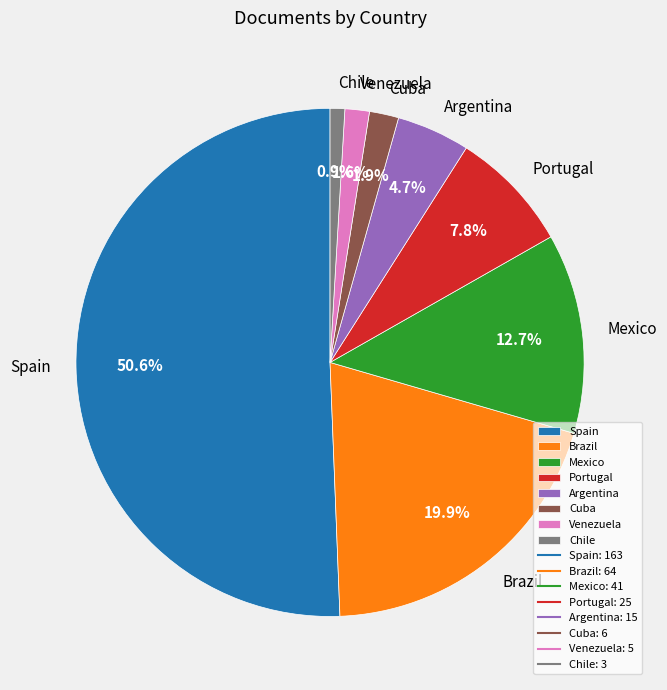

To the nearest percent, what is the combined percentage of Venezuela and Chile?

2%